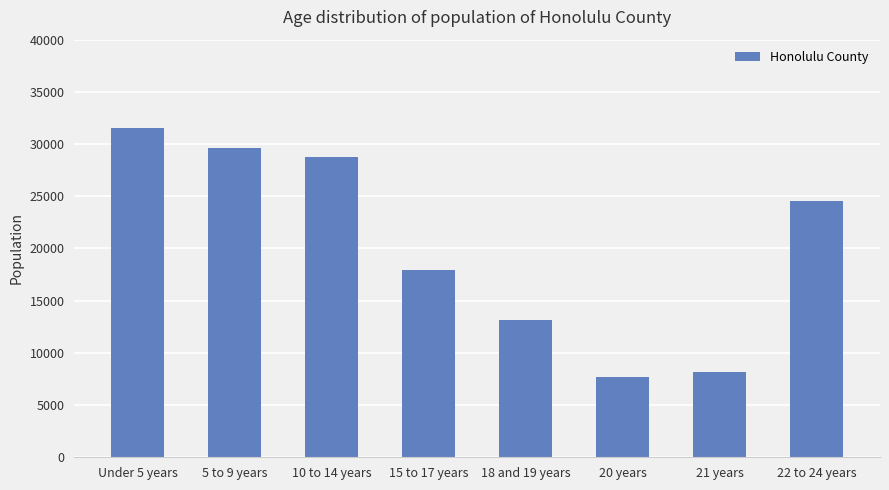

The value at 5 to 9 years is 10982. True or false?

False